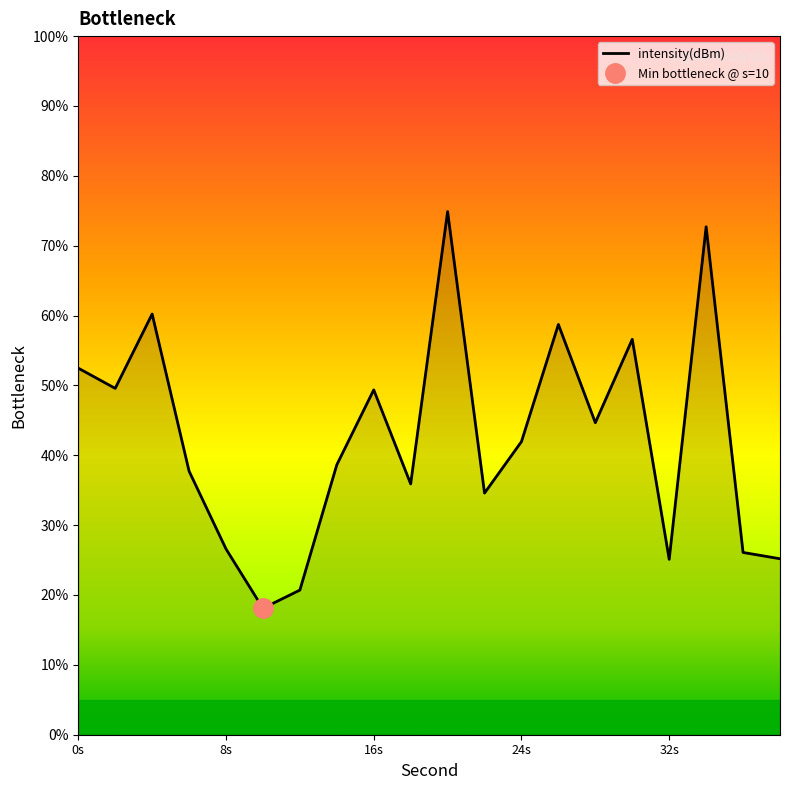

Is this an area chart (filled region under the line)?

No